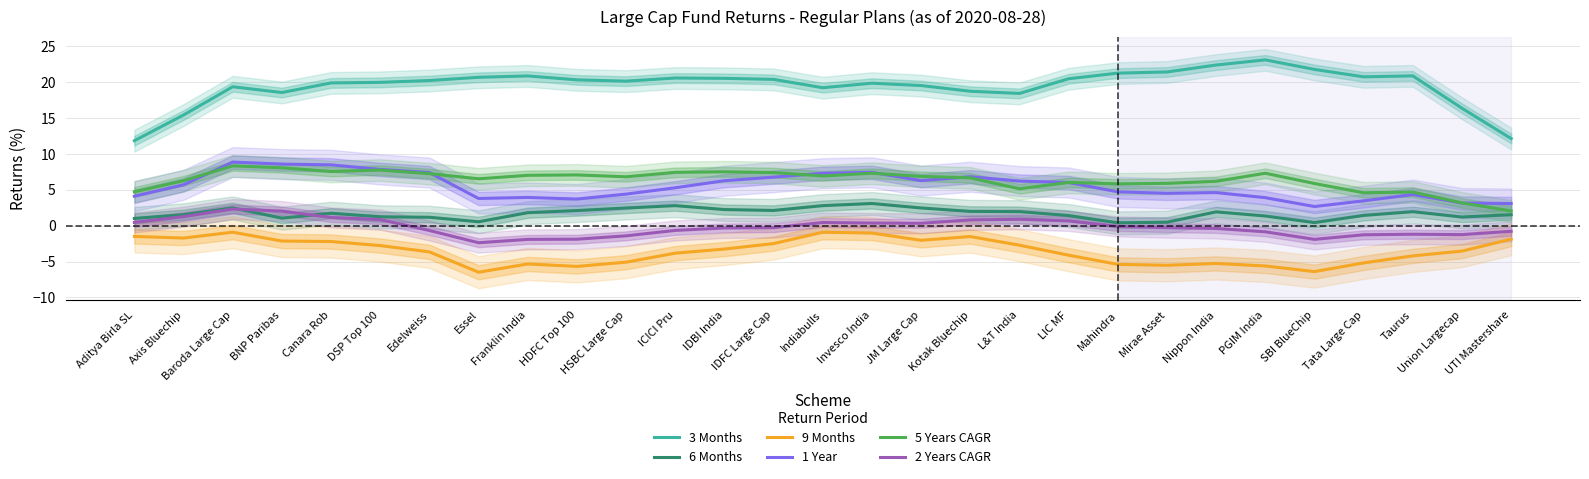

What is the difference between the 1 Year values at L&T India and HSBC Large Cap?

1.8